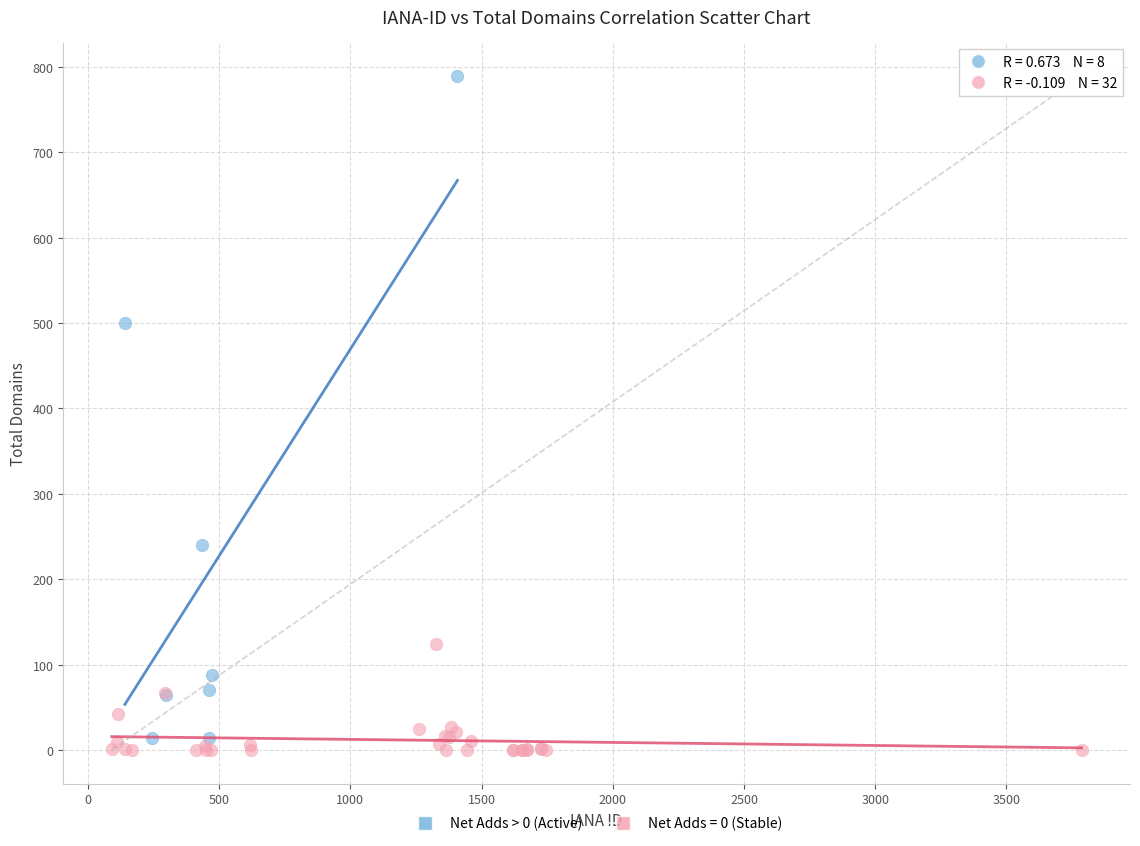

Which series has the largest Y range (max minus min)?

Net Adds > 0 (Active)